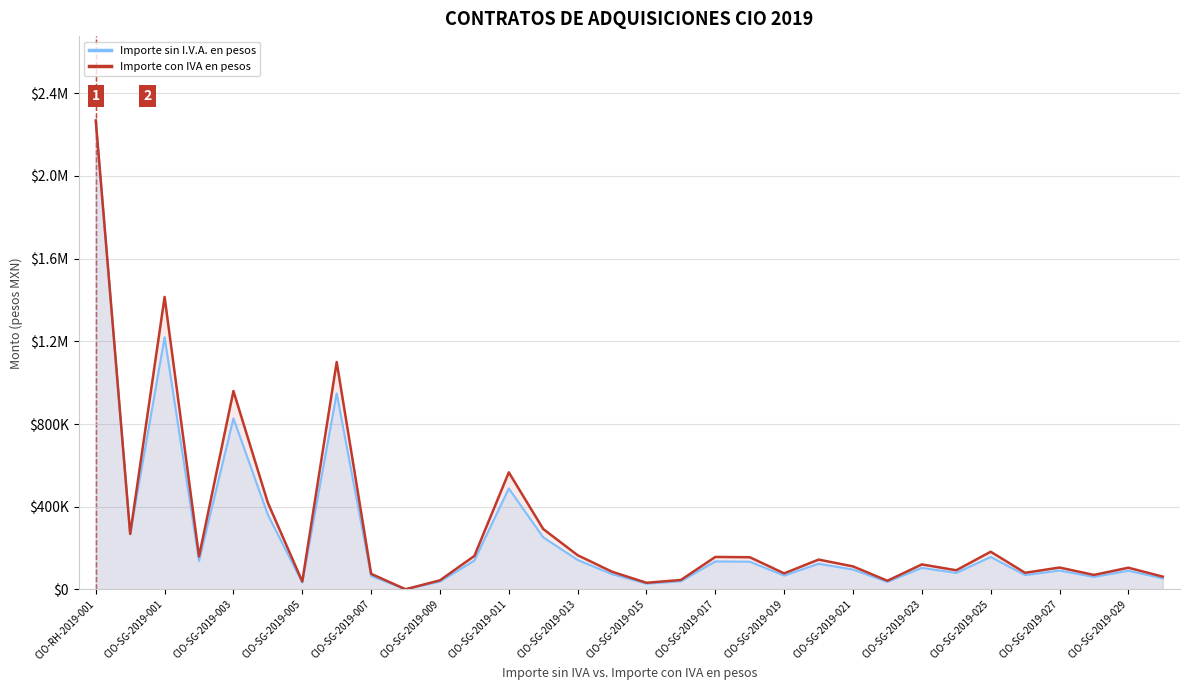

True or false: Importe con IVA en pesos has a value of 92568.0 at 25.

True